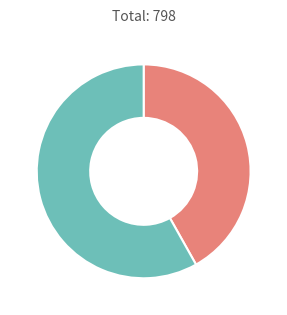

Is there a majority slice in this chart?

Yes